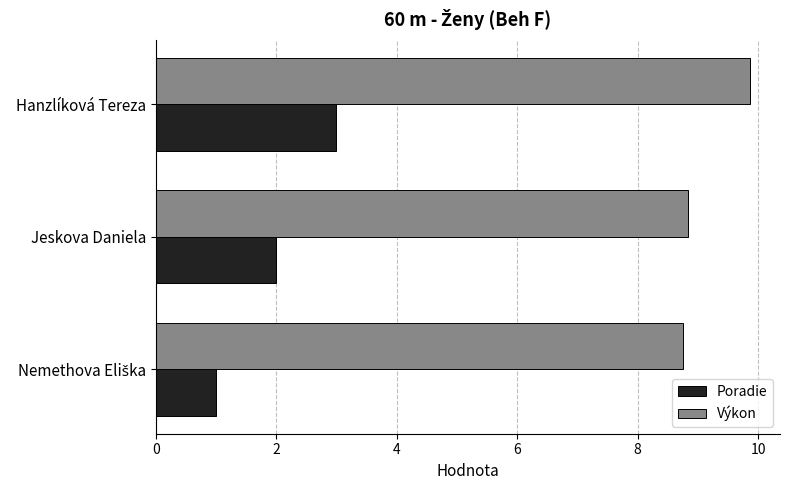

At how many categories does at least one series exceed 5?

3